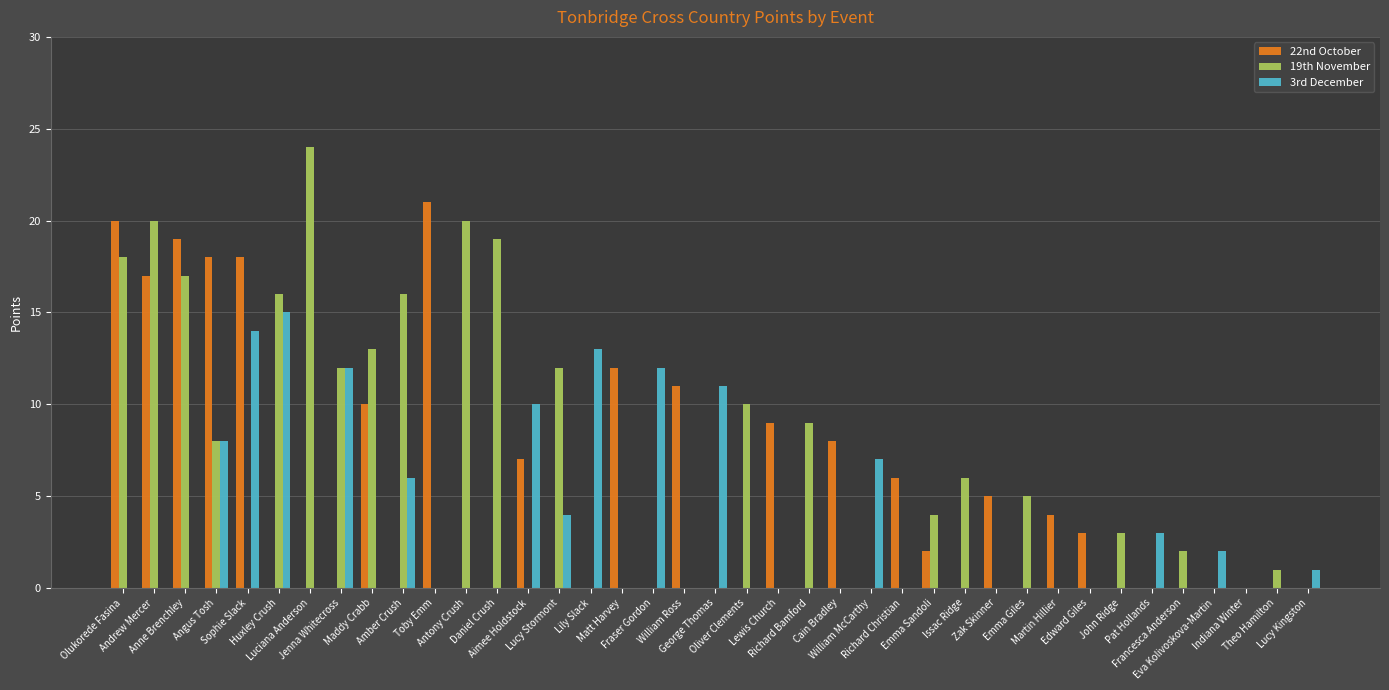

What is the sum of all 19th November values?

235